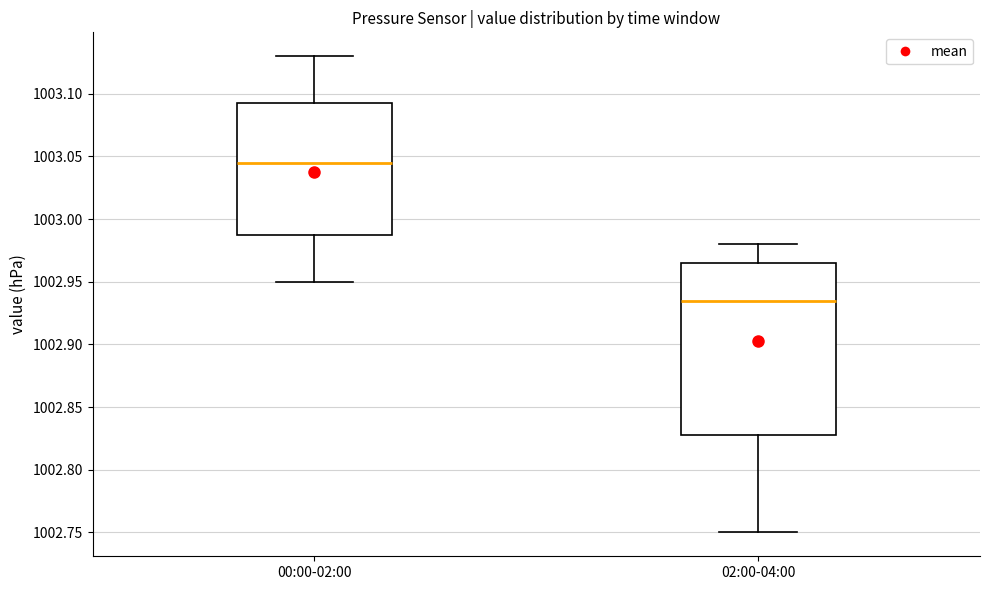

Which box is the tallest, from its lower edge to its upper edge?

02:00-04:00